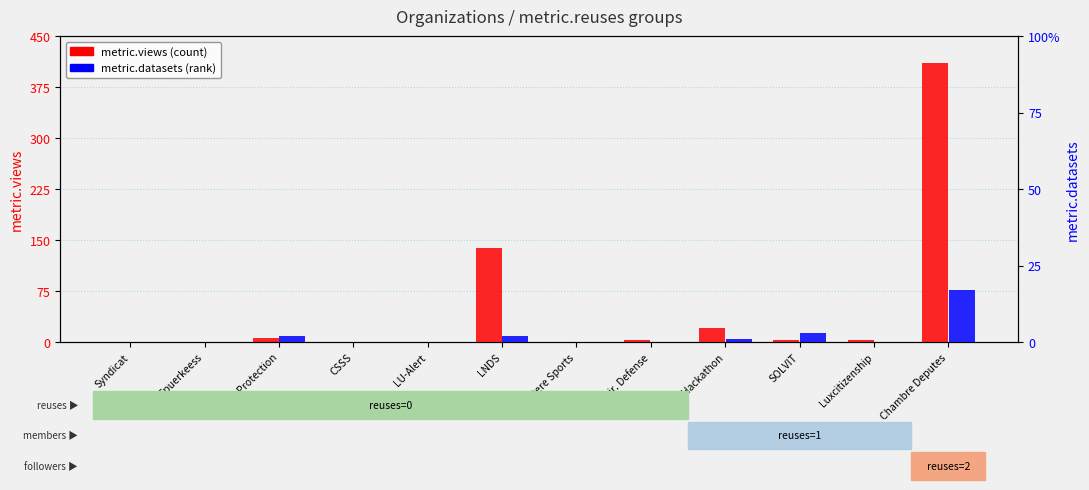

Rank the series at LNDS from highest to lowest value.

metric.views, metric.datasets